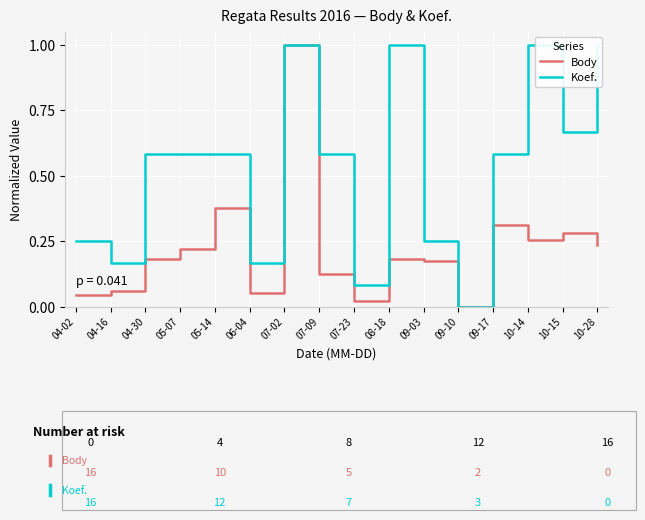

True or false: Koef. and Body cross at least once.

False